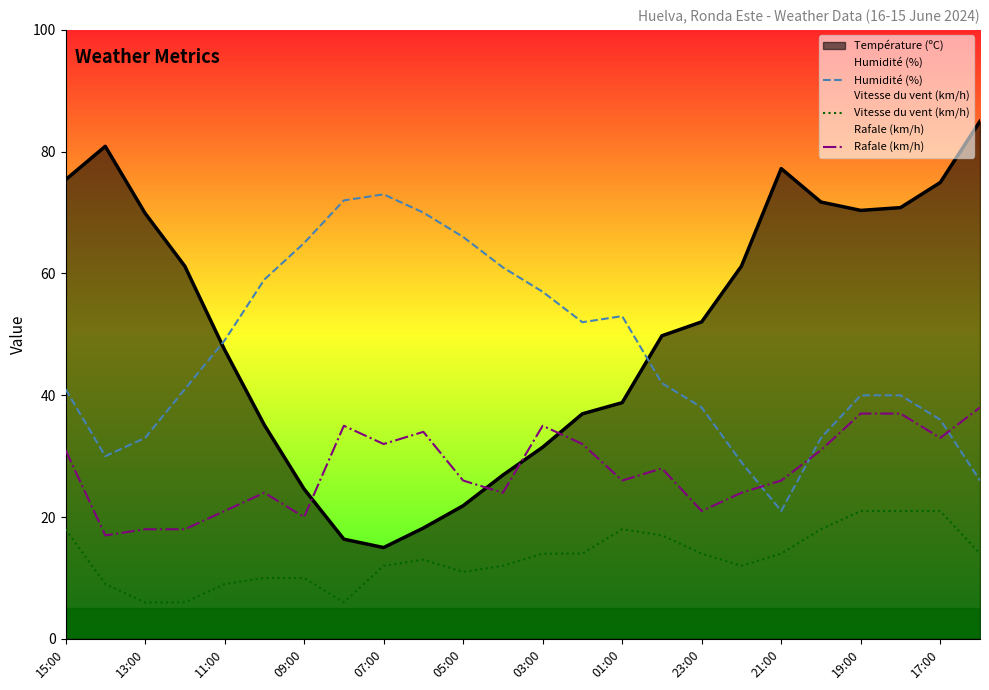

True or false: Humidité (%) has a value of 66.0 at 05:00.

True